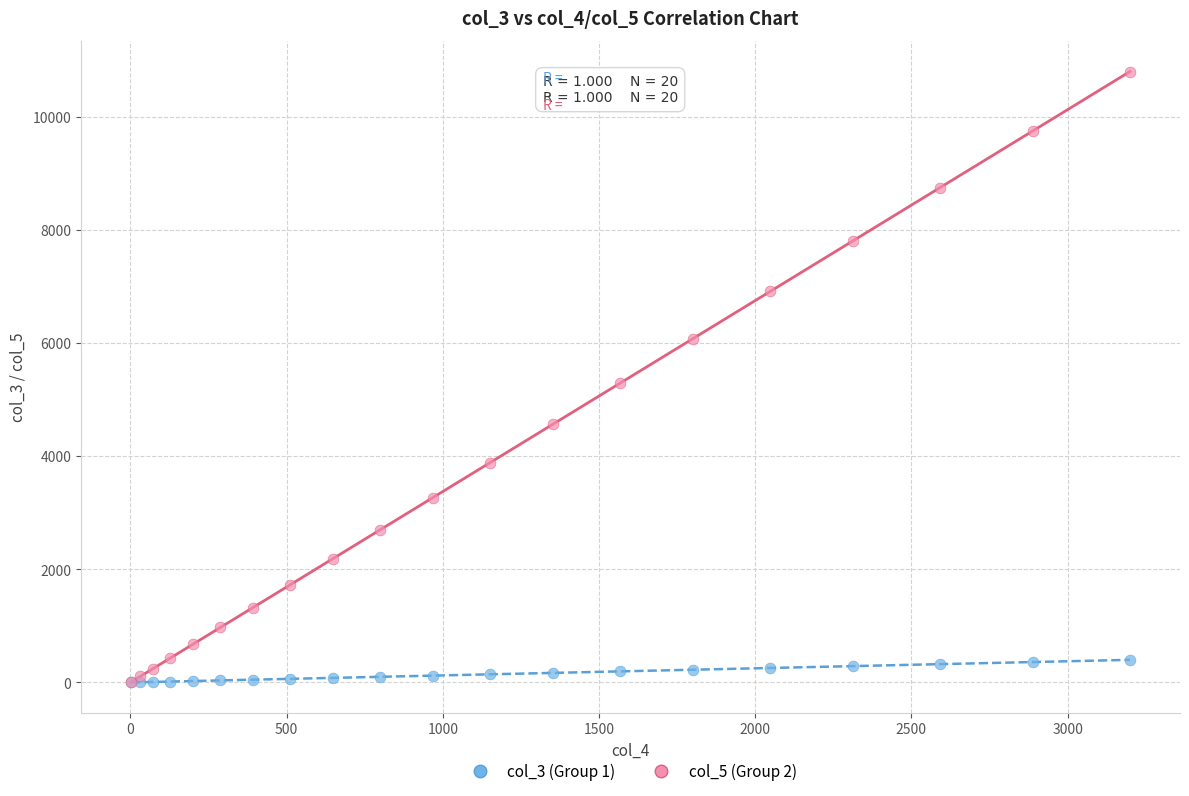

What are all the series names shown in the legend?

col_3 (Group 1), col_5 (Group 2)